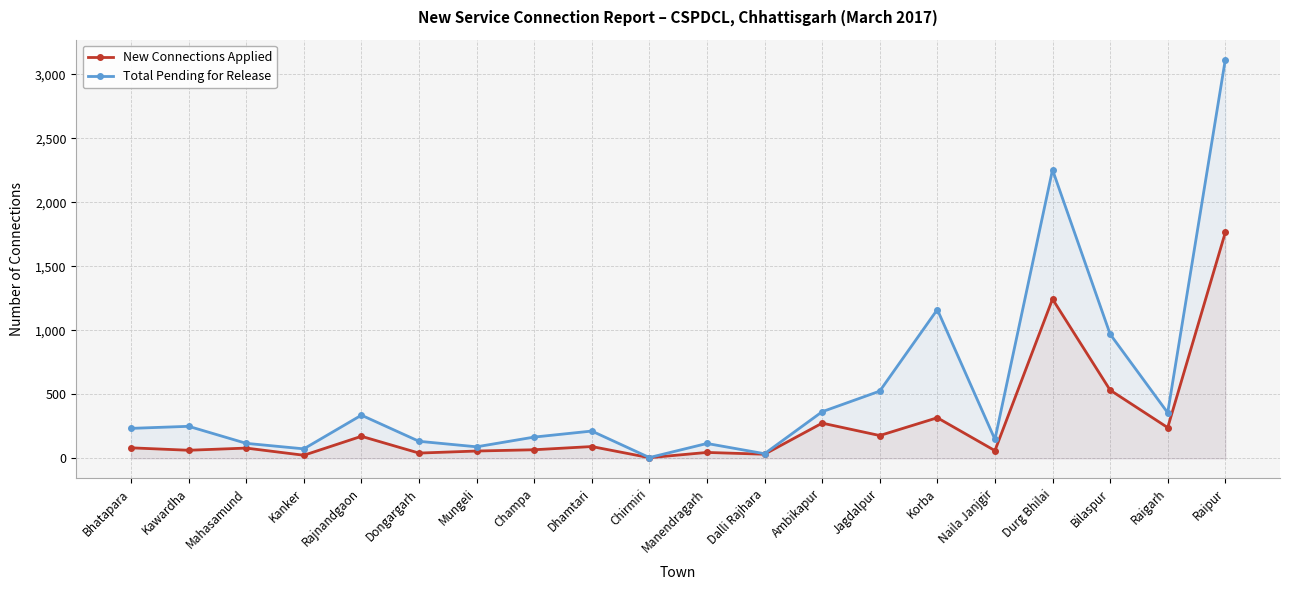

Where is the first local minimum for Total Pending for Release?

Kanker